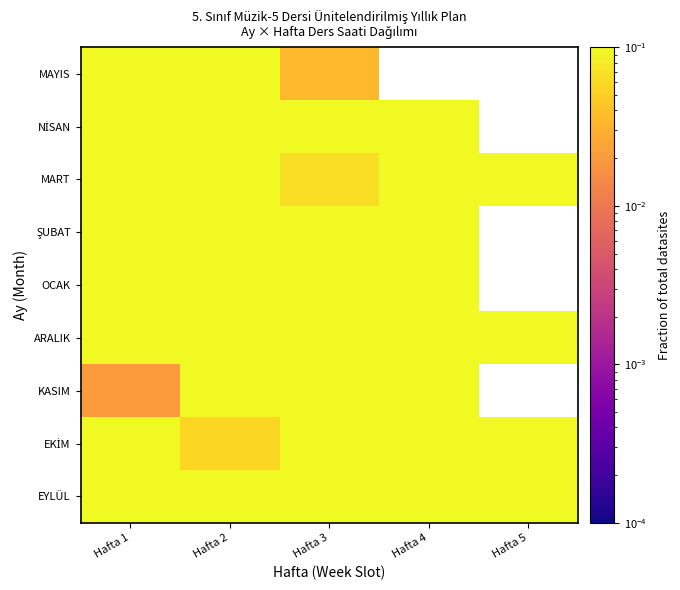

At which label is MART closest to 0?

Hafta 3